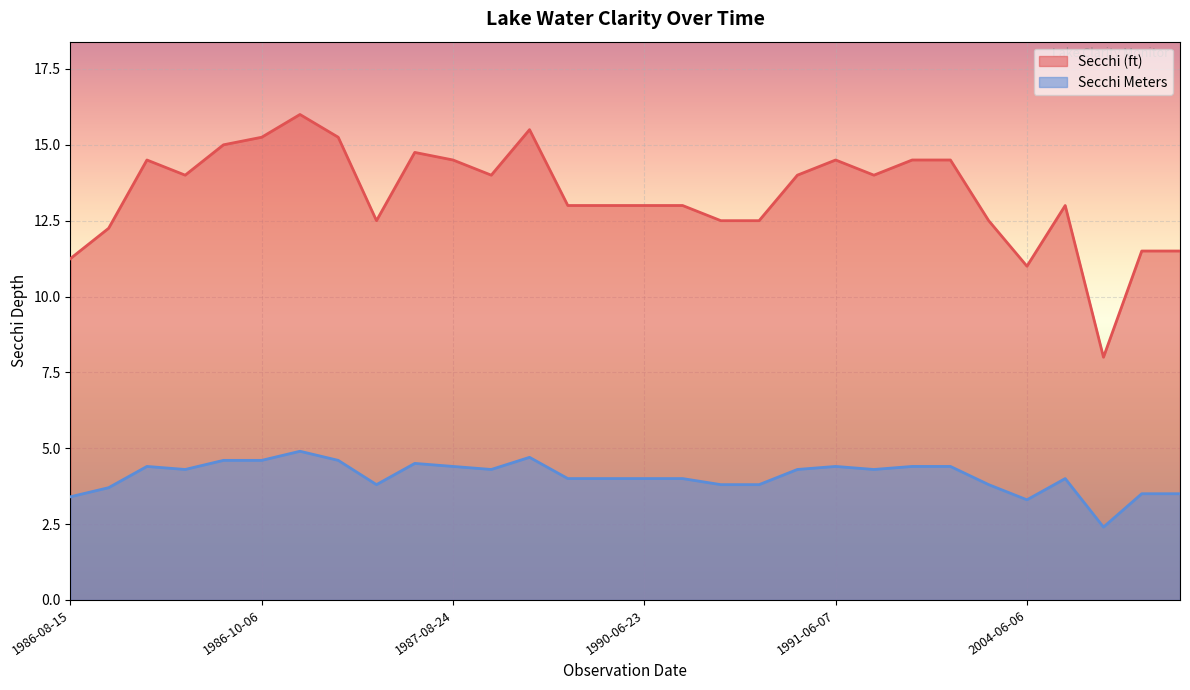

In Secchi (ft), how many points are lower than both neighbors (excluding endpoints)?

6